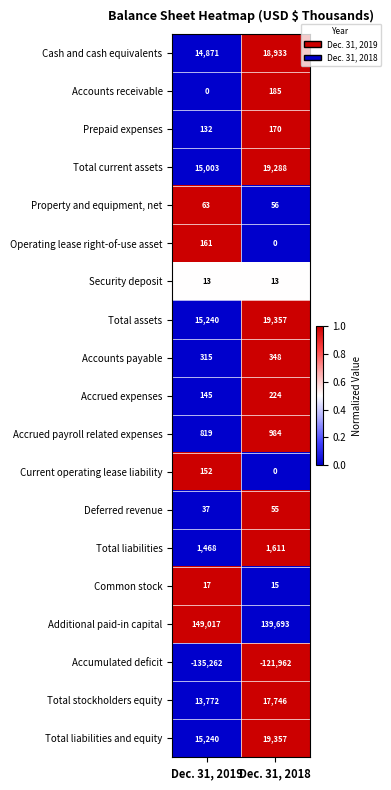

At which label is Accounts receivable closest to 92?

Dec. 31, 2019